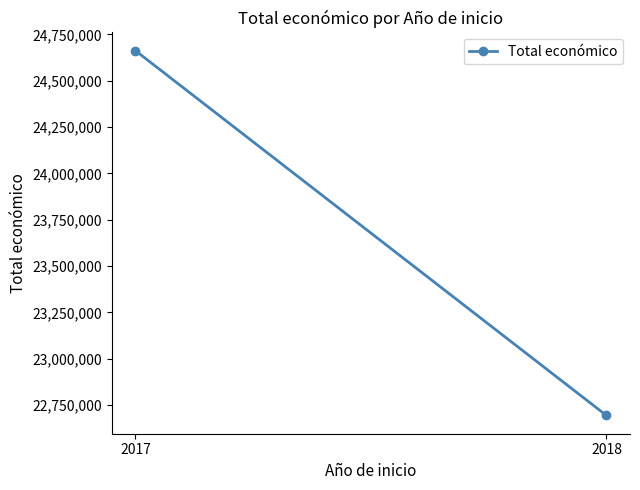

Which has a higher value, 2017 or 2018?

2017